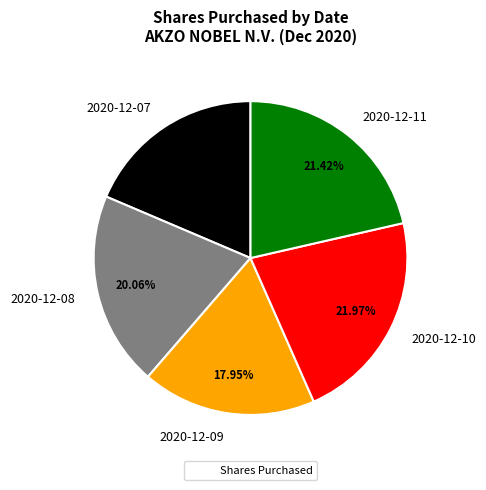

How many slices are in this pie chart?

5